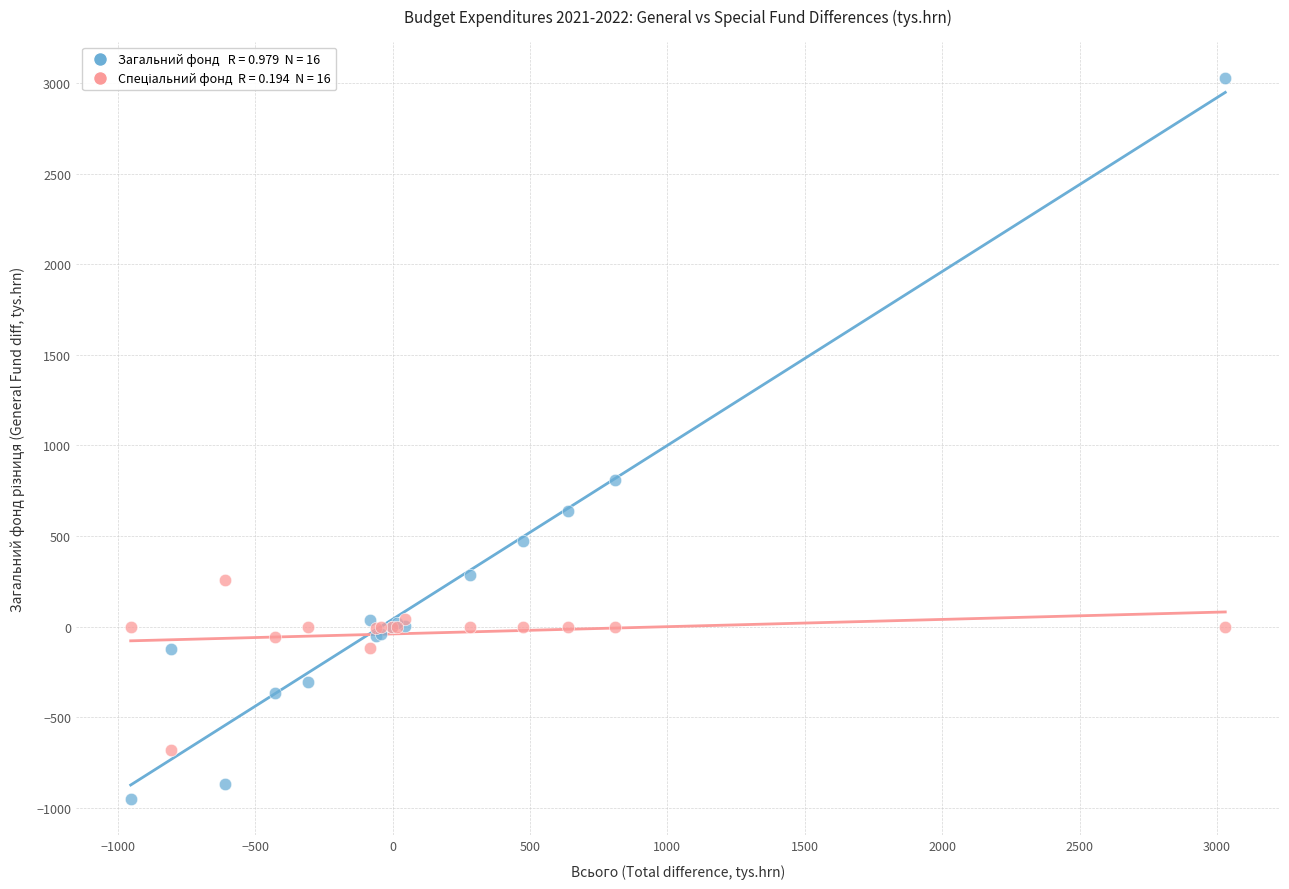

Across all series, what Y value is closest to 1038?

810.2